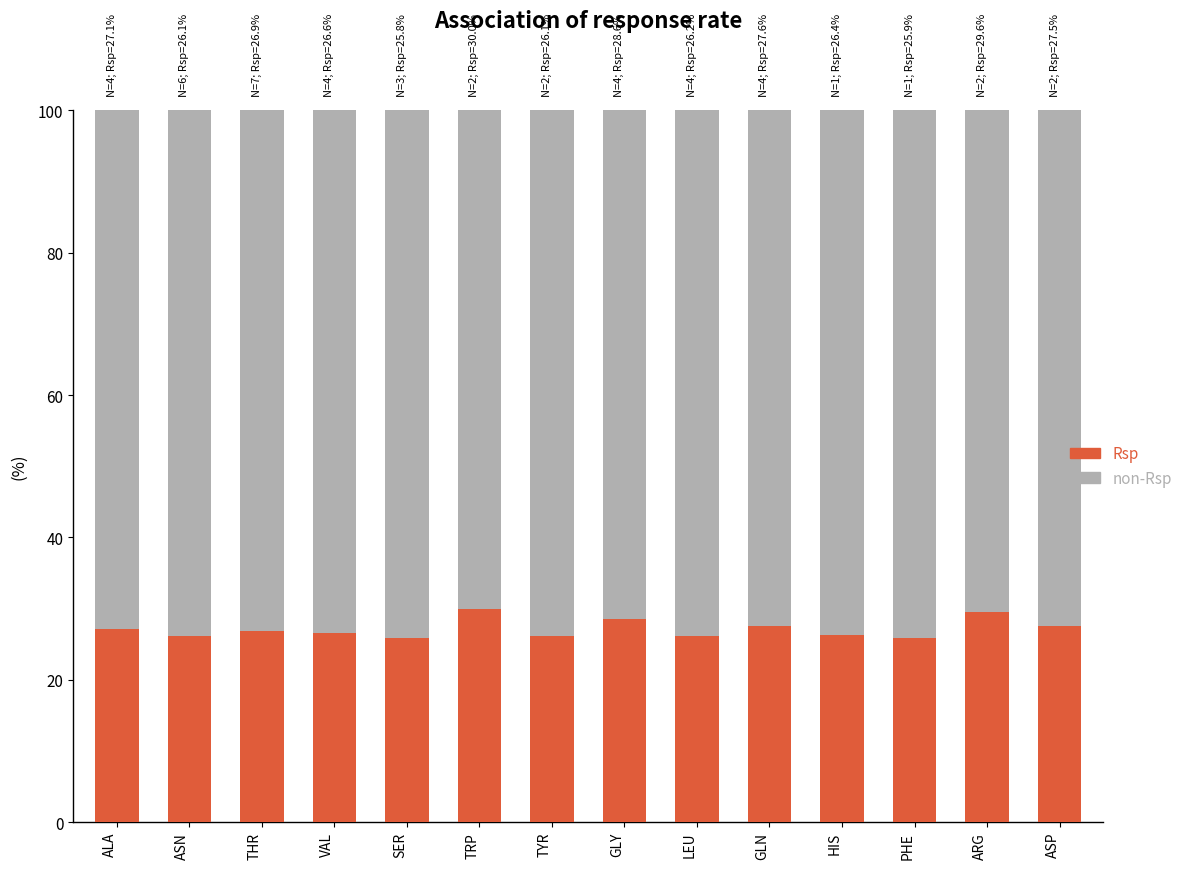

What is the sum of the Rsp values at TRP and GLN?

57.6